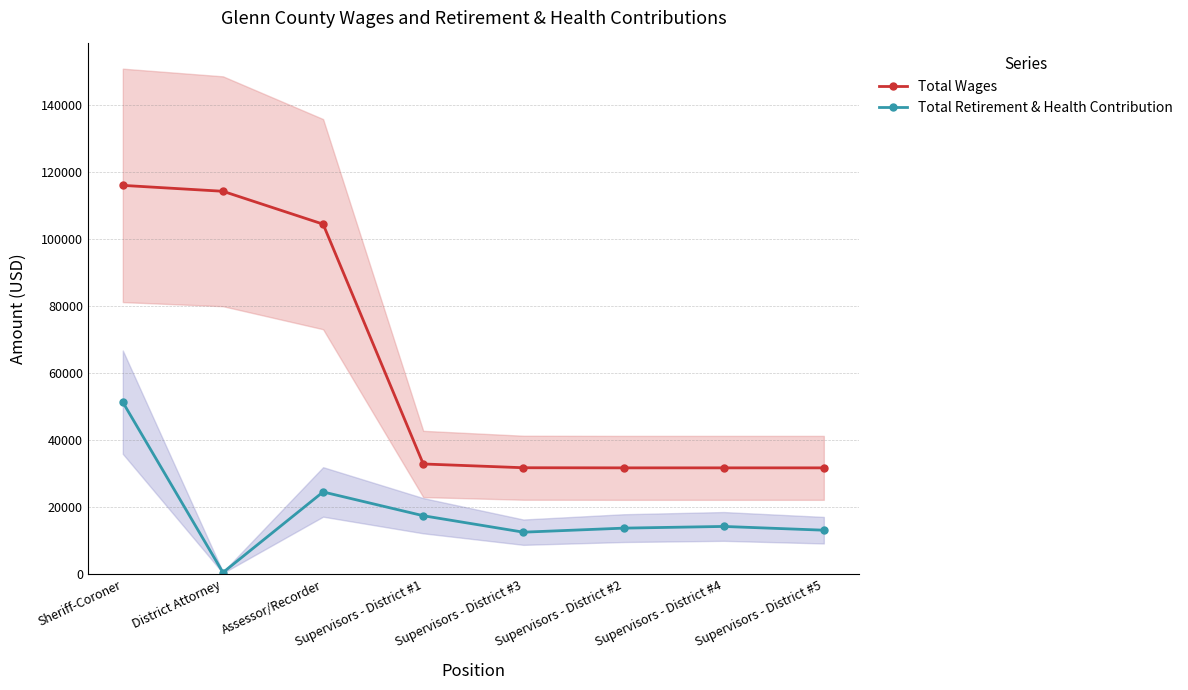

Rank the series by their maximum value, from highest to lowest.

Total Wages, Total Retirement & Health Contribution